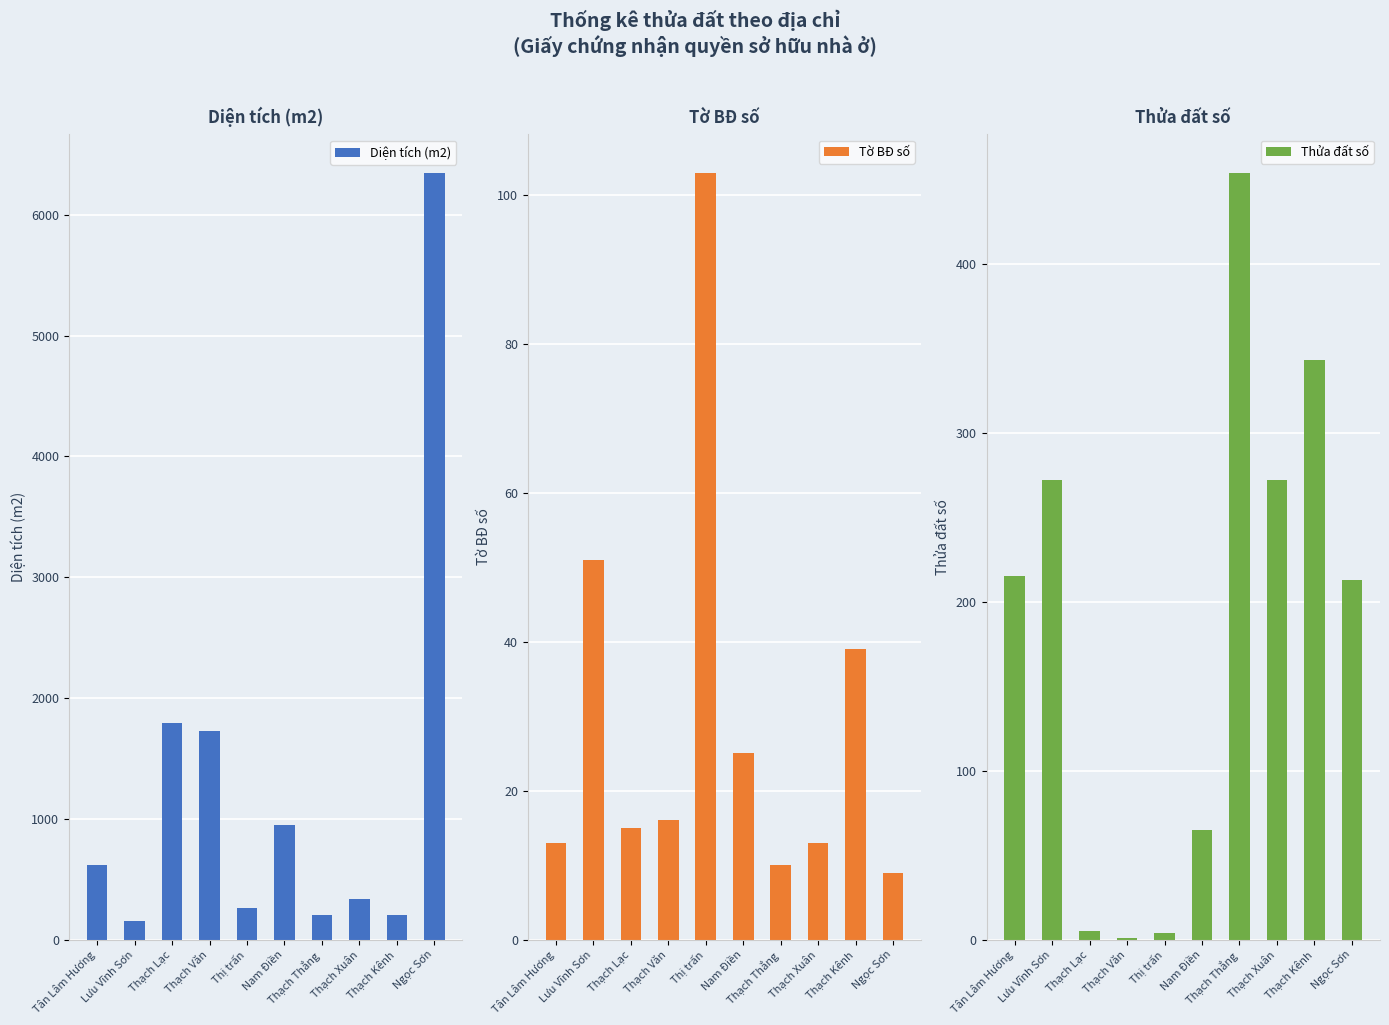

At which label does Thửa đất số first exceed 215?

Lưu Vĩnh Sơn